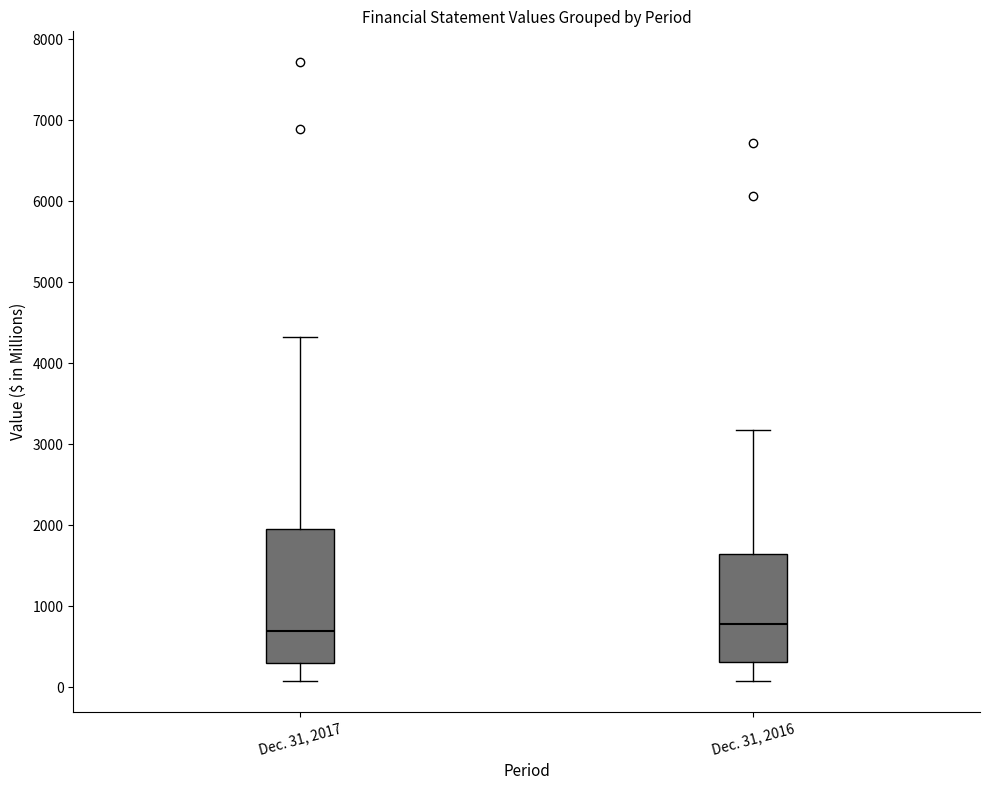

Reading left to right, read every box against the y-axis: the position of its median line, the range the box covers, and the ends of its whiskers. The values are not printed on the chart, so give them approximately, as read against the axis.

Dec. 31, 2017: median 700, box 300 to 2000, whiskers 100 to 4300
Dec. 31, 2016: median 800, box 300 to 1600, whiskers 100 to 3200